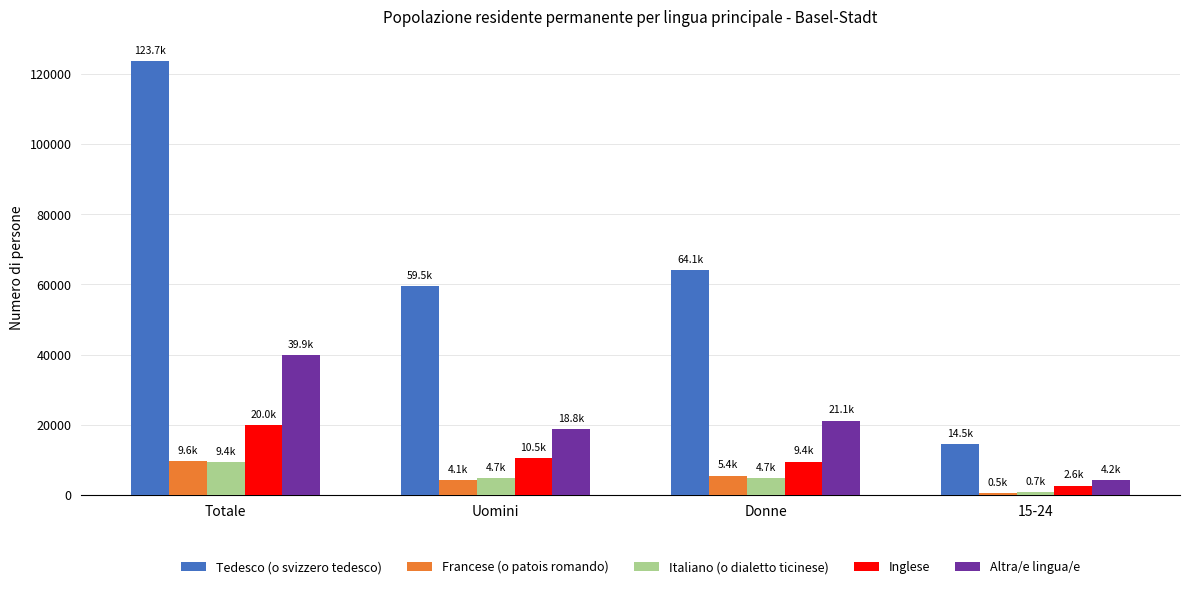

How many data points in Francese (o patois romando) are less than 5419?

2